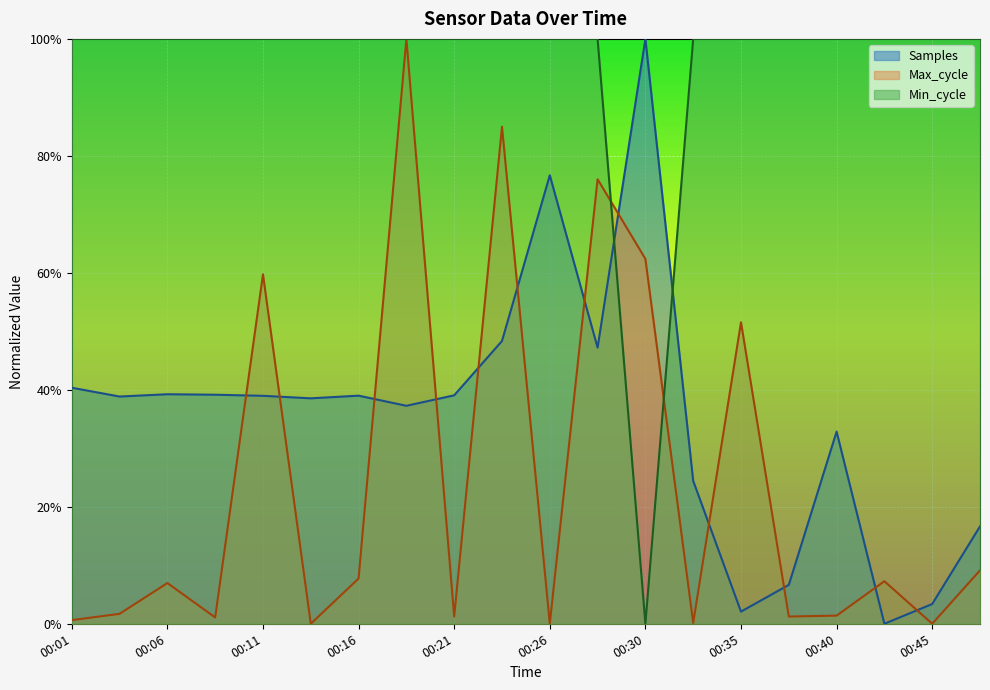

How many data points does each series have?

20